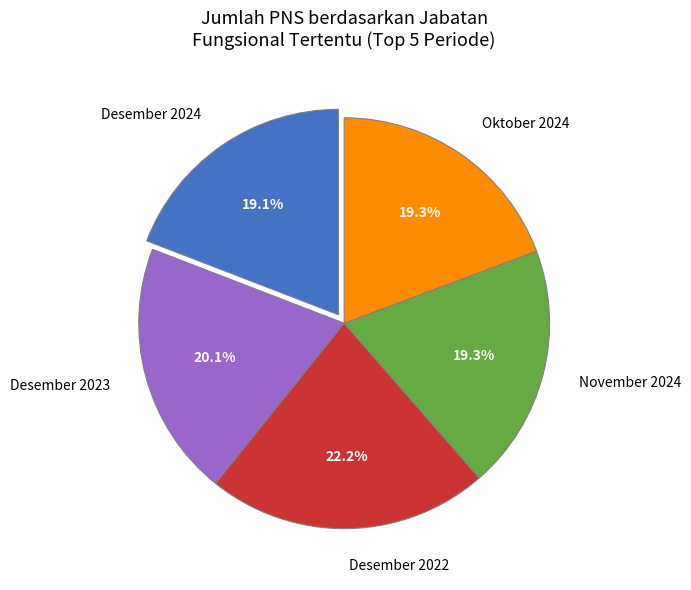

What is the largest slice in the pie chart?

Desember 2022